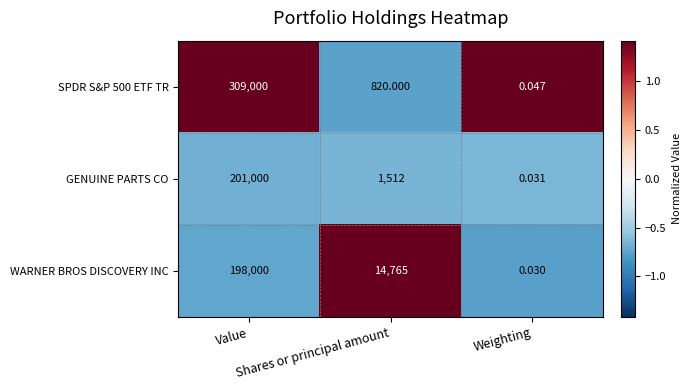

How many categories are shown in the chart?

3